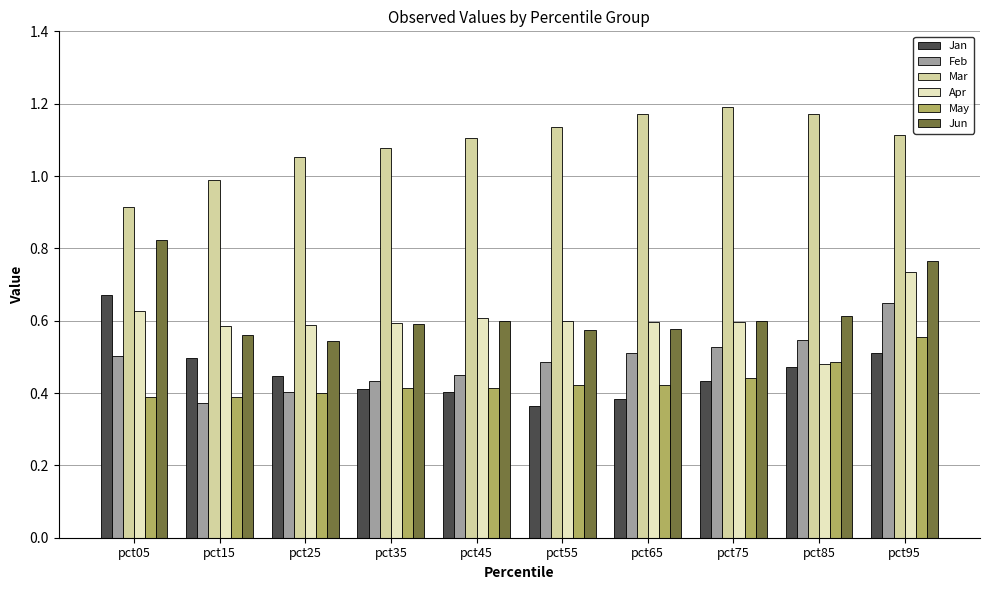

What is the difference between the Mar values at pct05 and pct25?

0.1